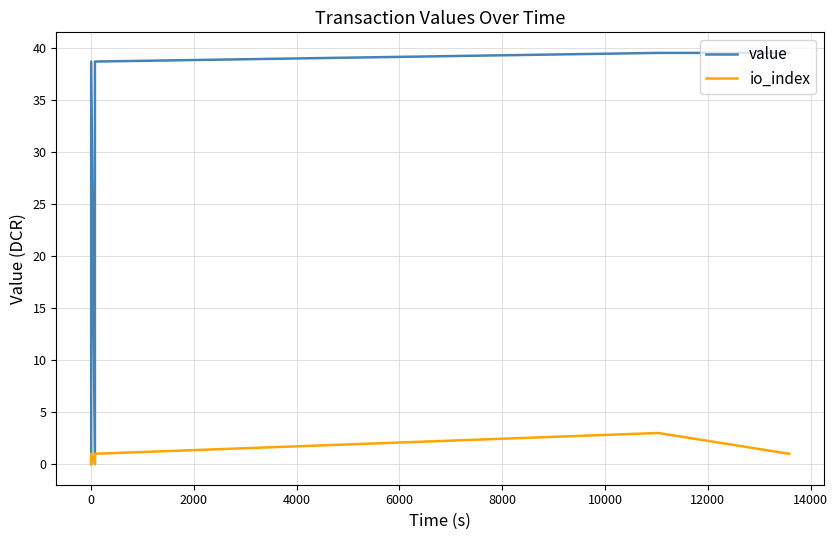

What is the value of the value point at the 5th from the left?

39.6